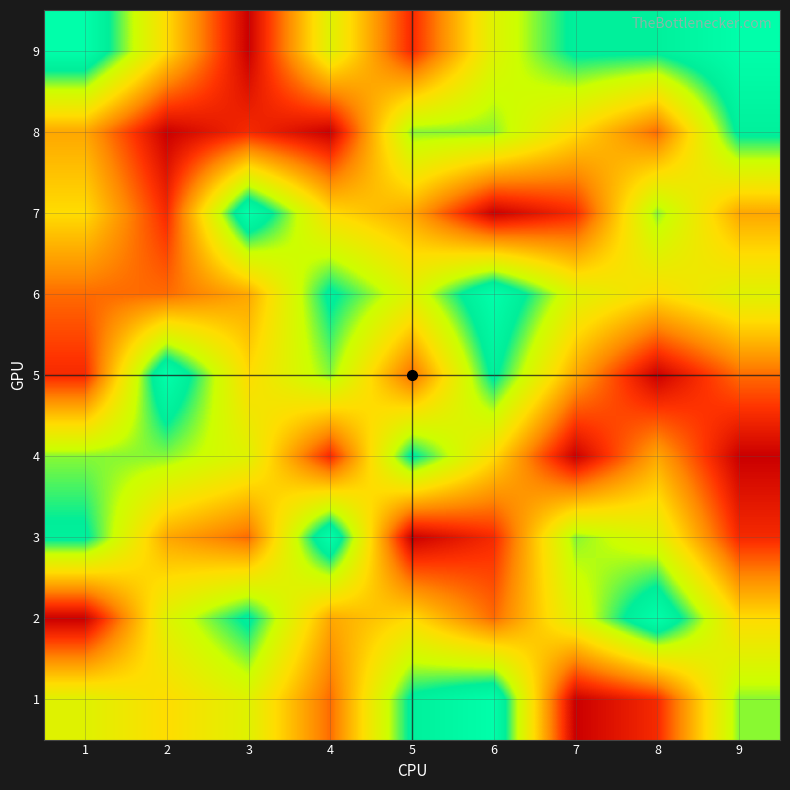

Reading right to left, list all the values displayed in this chart.

1: 9=3	8=8	7=9	6=1	5=2	4=7	3=4	2=5	1=4
2: 9=5	8=1	7=4	6=7	5=5	4=6	3=2	2=4	1=9
3: 9=8	8=4	7=3	6=8	5=9	4=1	3=7	2=6	1=2
4: 9=9	8=6	7=9	6=5	5=2	4=8	3=4	2=3	1=3
5: 9=7	8=9	7=6	6=2	5=7	4=3	3=5	2=1	1=8
6: 9=4	8=5	7=4	6=1	5=4	4=2	3=6	2=7	1=7
7: 9=6	8=3	7=8	6=9	5=6	4=5	3=1	2=8	1=5
8: 9=2	8=7	7=5	6=3	5=3	4=9	3=8	2=9	1=6
9: 9=1	8=2	7=2	6=4	5=8	4=4	3=9	2=5	1=1